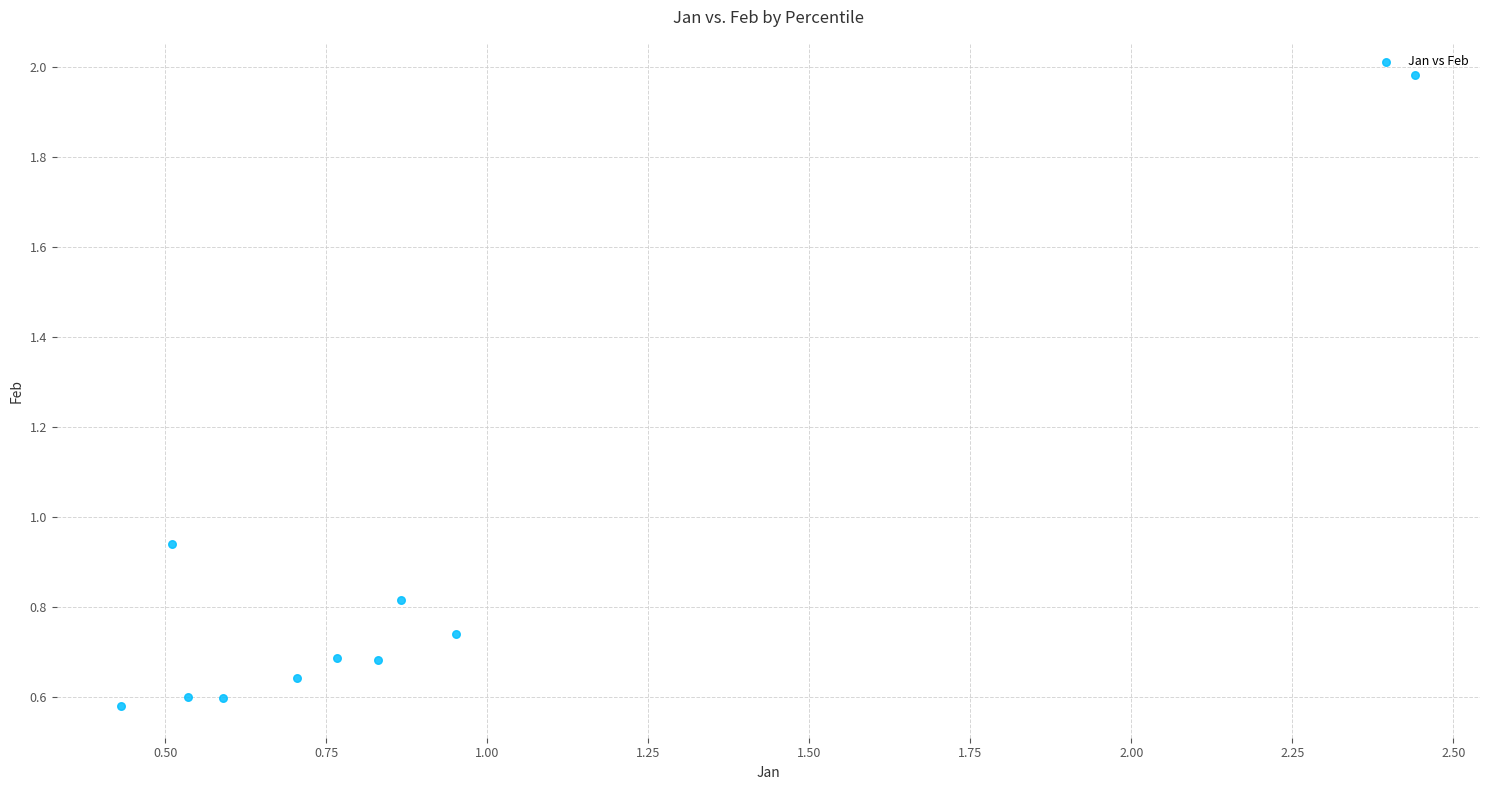

What is the average Y value?

0.8